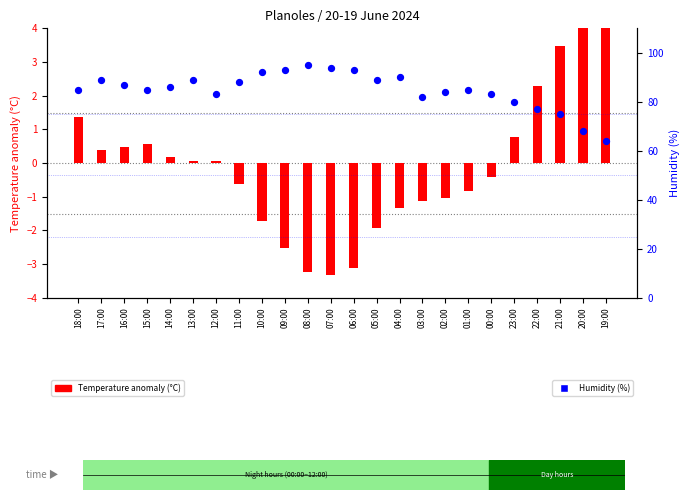

At how many categories does at least one series exceed 78?

20